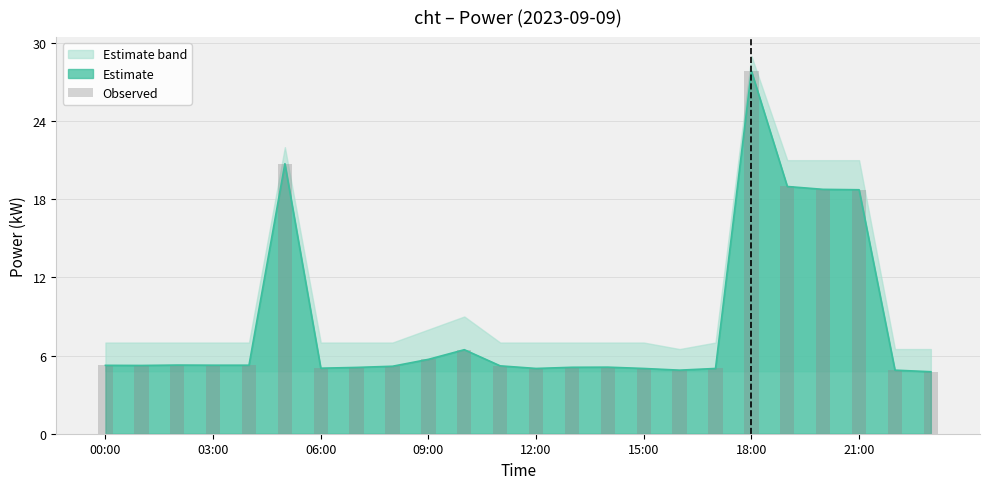

The Estimate series shows 8.2 at 12:00. True or false?

False